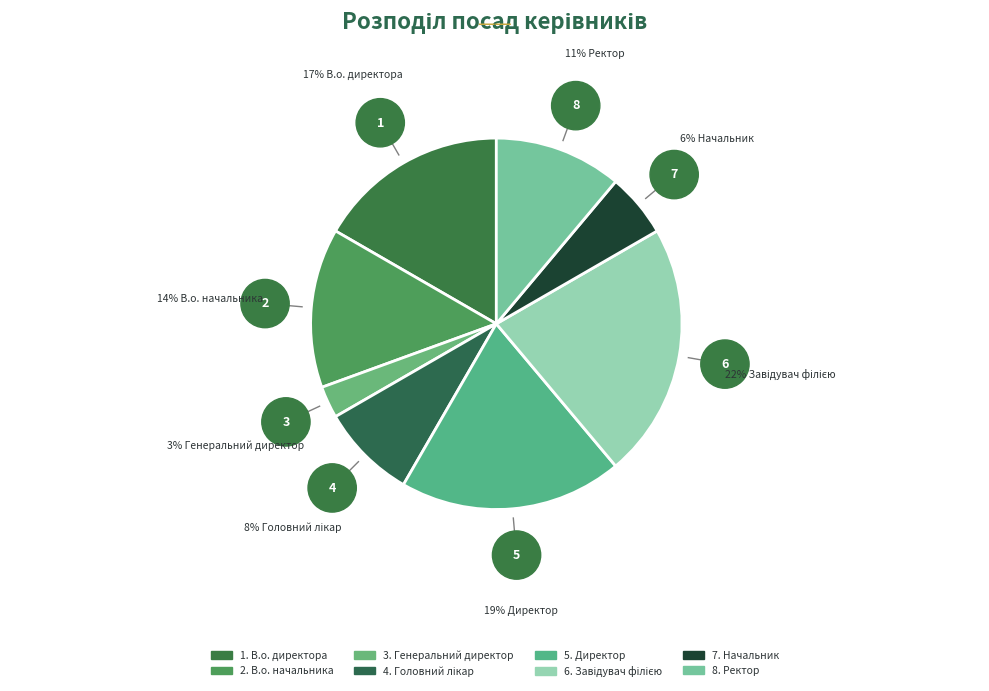

Does any single category account for the majority?

No